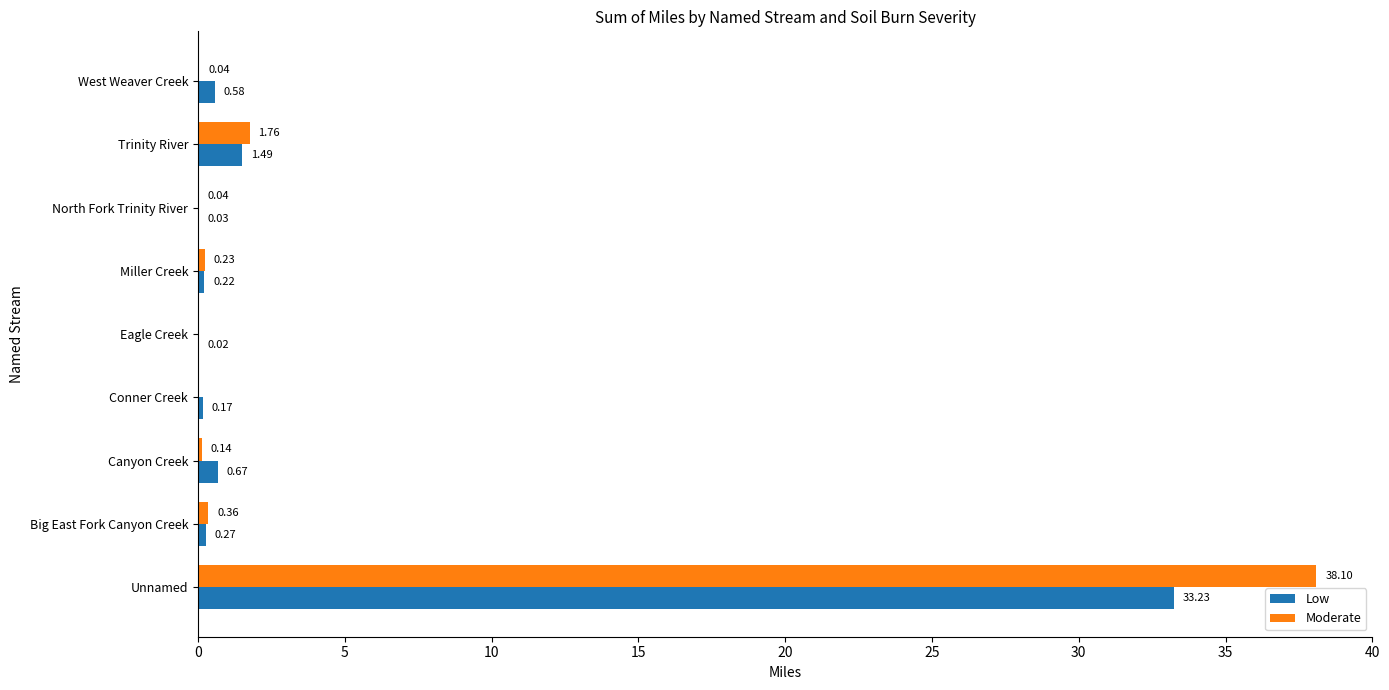

What is the maximum value shown in the chart?

38.1